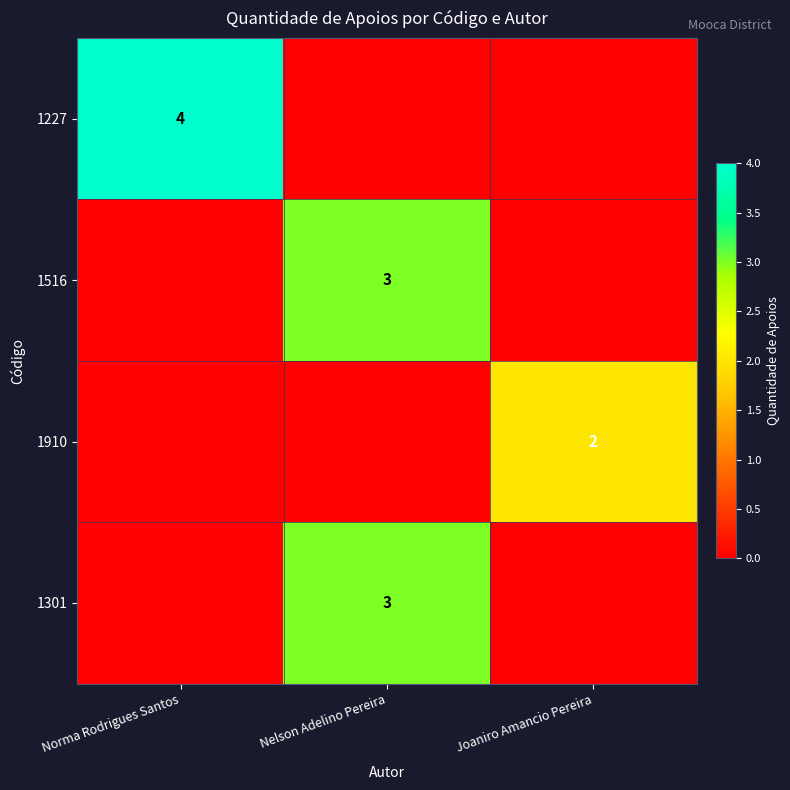

True or false: 1301 has a value of 1 at Nelson Adelino Pereira.

False